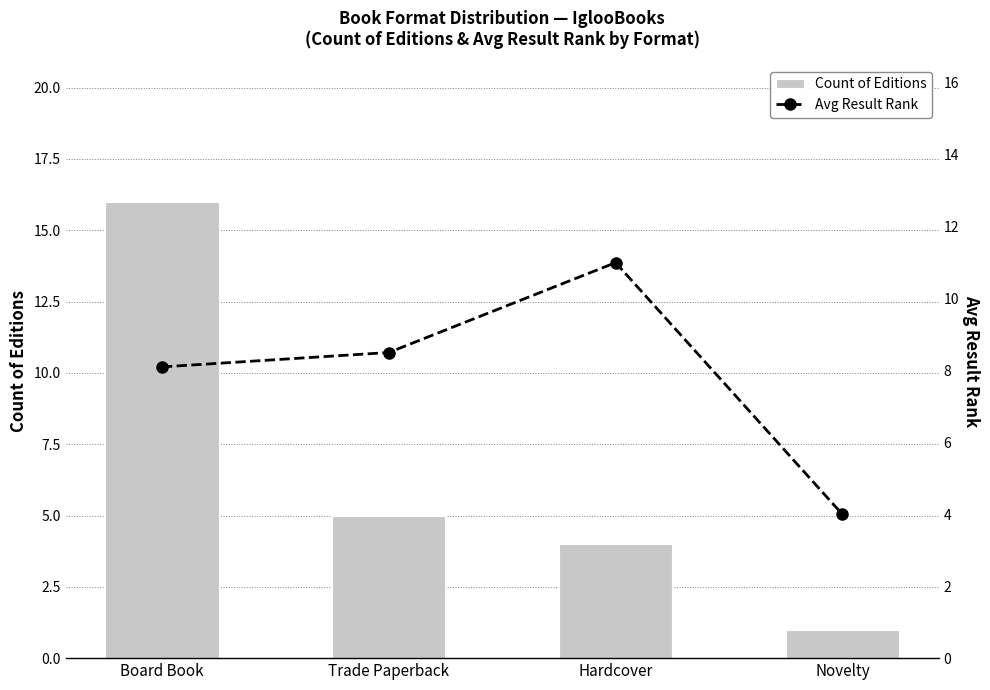

The Count of Editions series shows 4.0 at Hardcover. True or false?

True